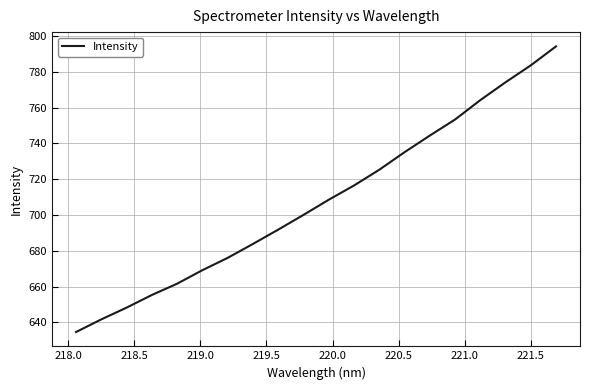

What is the minimum value shown in the chart?

634.6